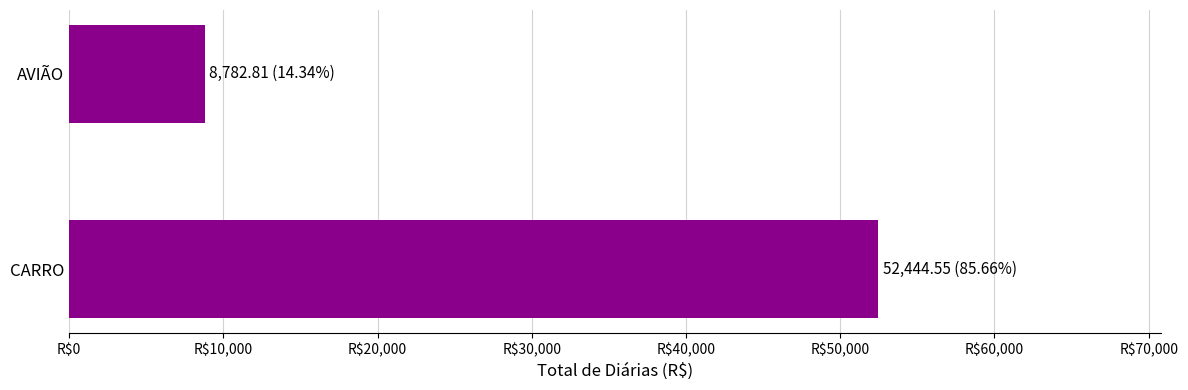

Rank the categories by value from lowest to highest.

AVIÃO, CARRO